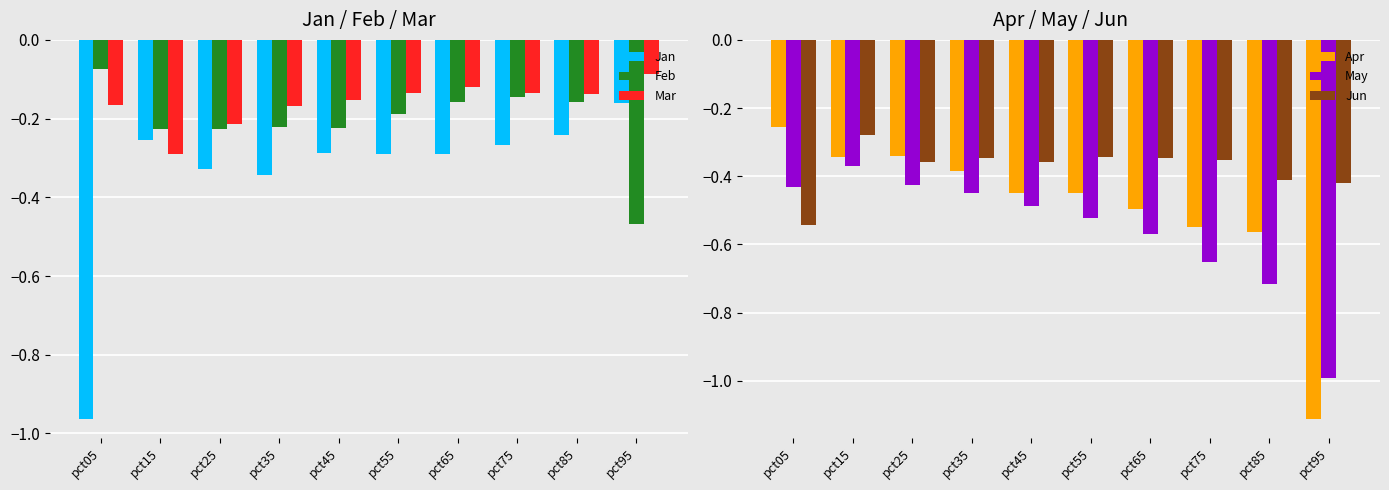

What is the minimum value for Jan?

-1.0